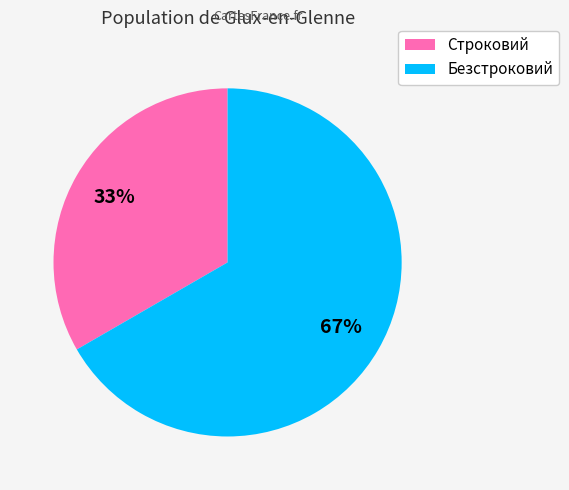

What is the smallest slice in the pie chart?

Строковий